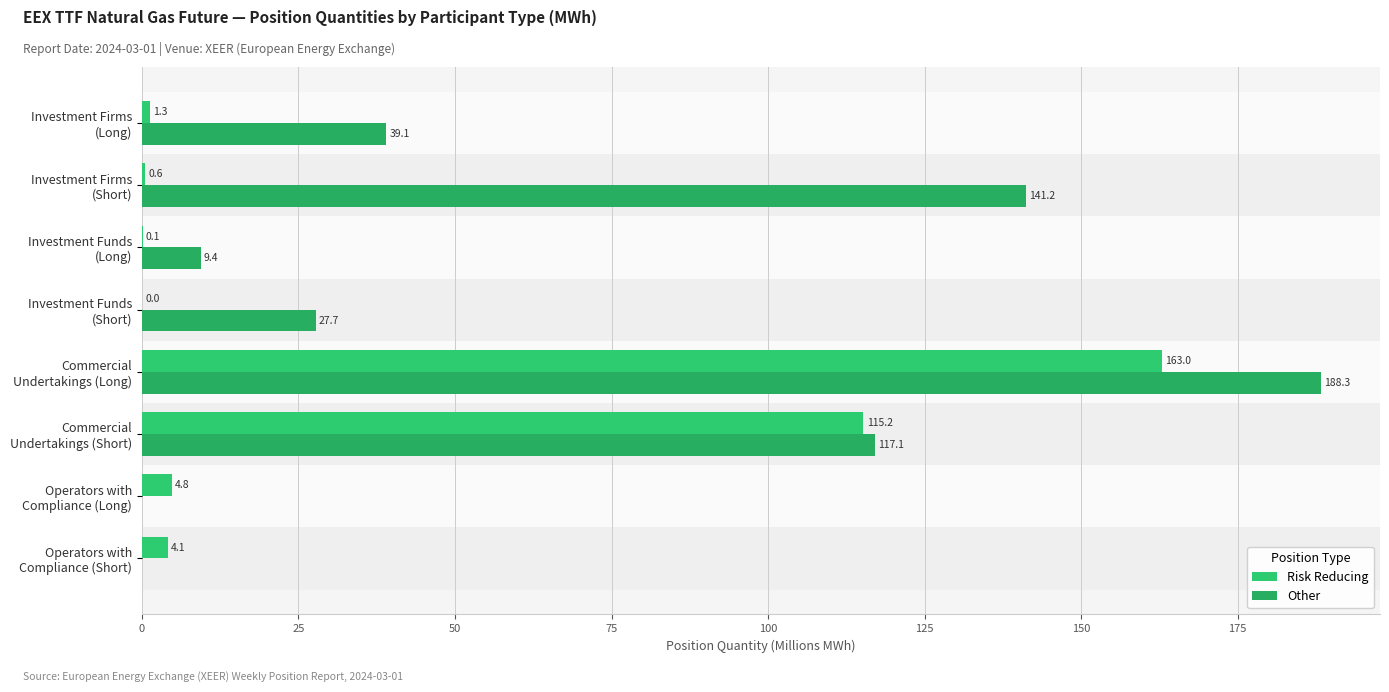

Reading left to right, list all the values displayed in this chart.

Risk Reducing: 1.3	0.6	0.1	0.0	163.0	115.2	4.8	4.1
Other: 39.1	141.2	9.4	27.7	188.3	117.1	0.0	0.0